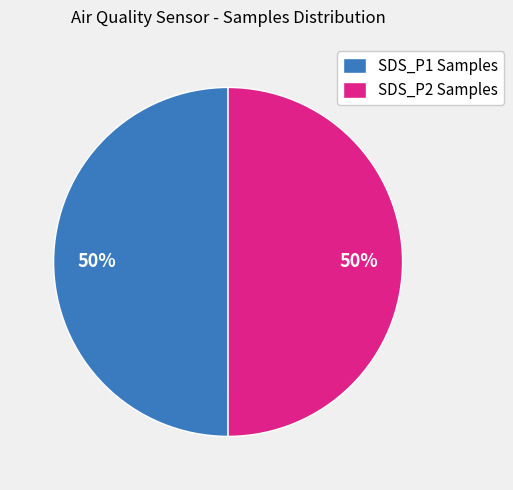

What percentage is the SDS_P2 Samples slice, to the nearest percent?

50%